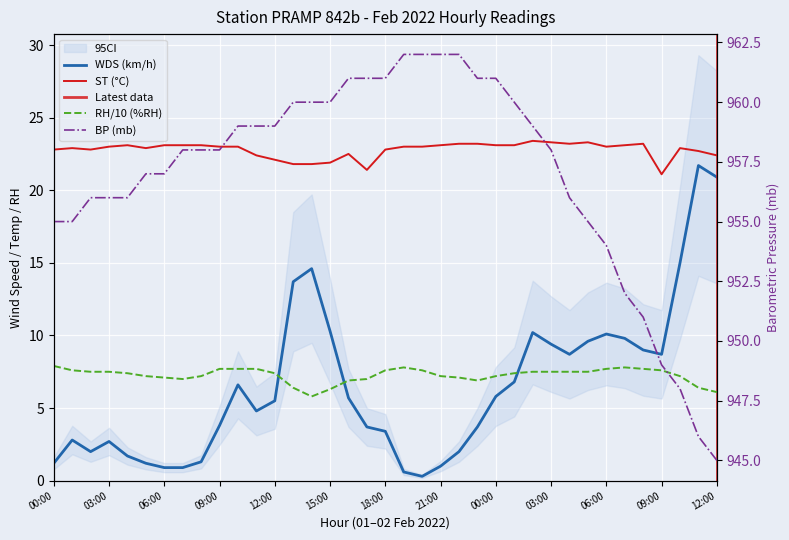

What is the smallest value displayed?

0.3